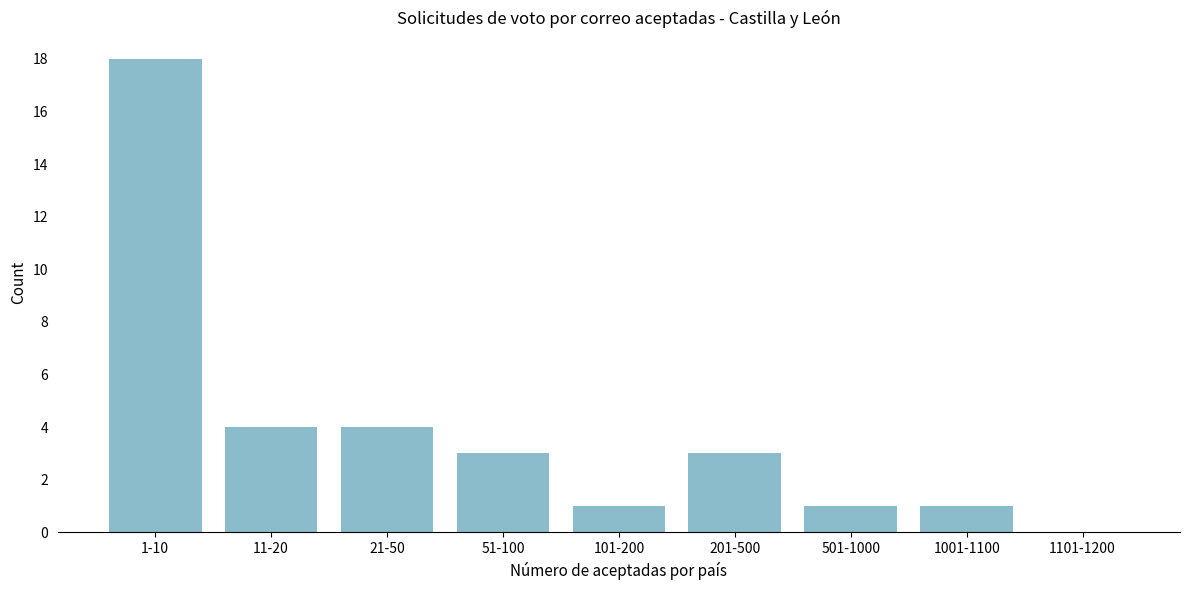

Reading right to left, extract all data points from this chart.

1101-1200=0	1001-1100=1	501-1000=1	201-500=3	101-200=1	51-100=3	21-50=4	11-20=4	1-10=18